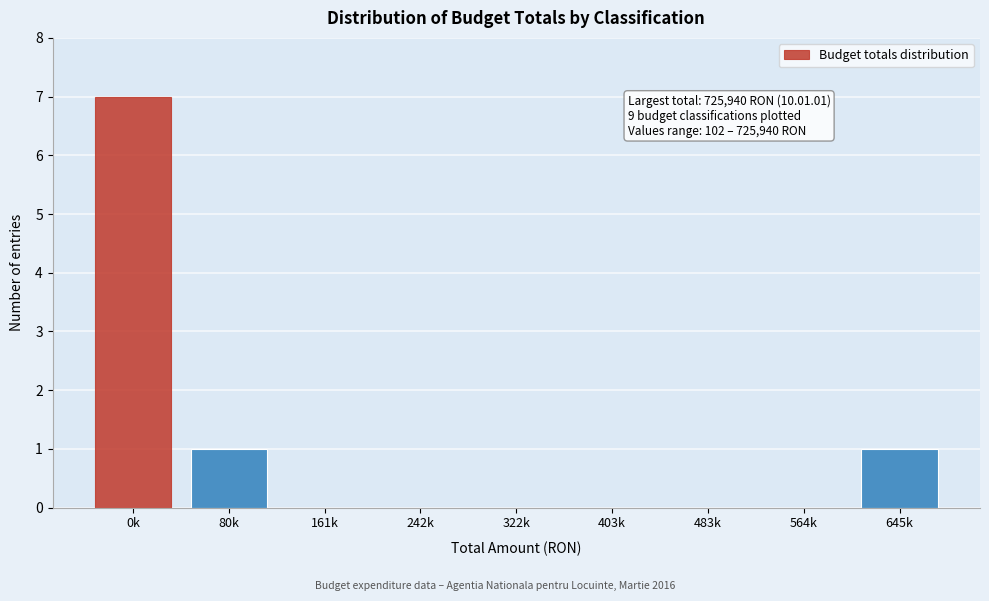

Reading left to right, list all the values displayed in this chart.

0k=7	80k=1	161k=0	242k=0	322k=0	403k=0	483k=0	564k=0	645k=1